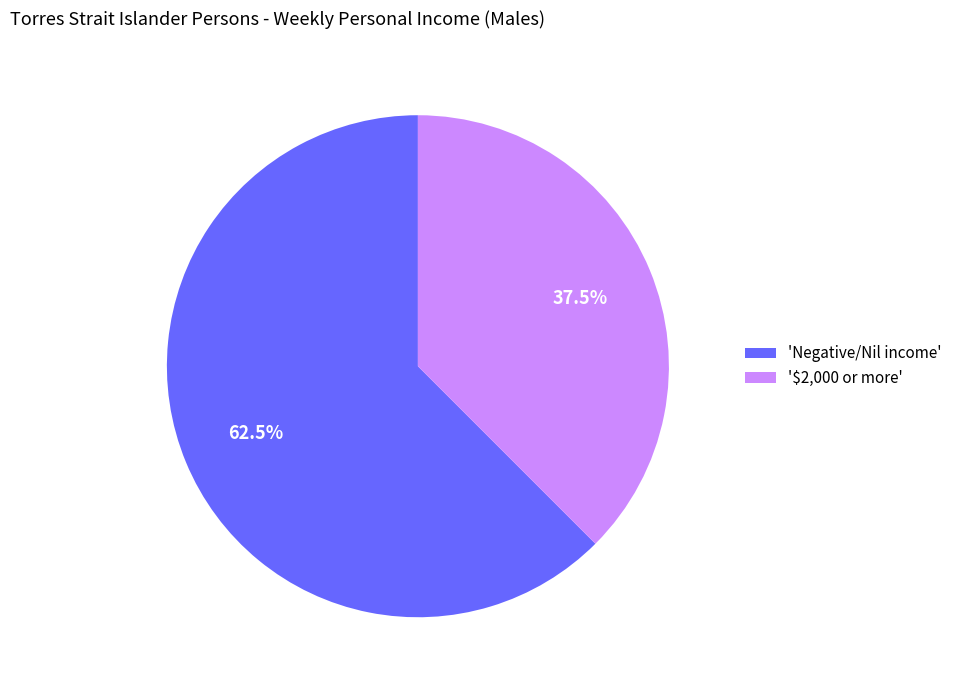

What is the ratio of the value at '$2,000 or more' to the value at 'Negative/Nil income'?

0.6